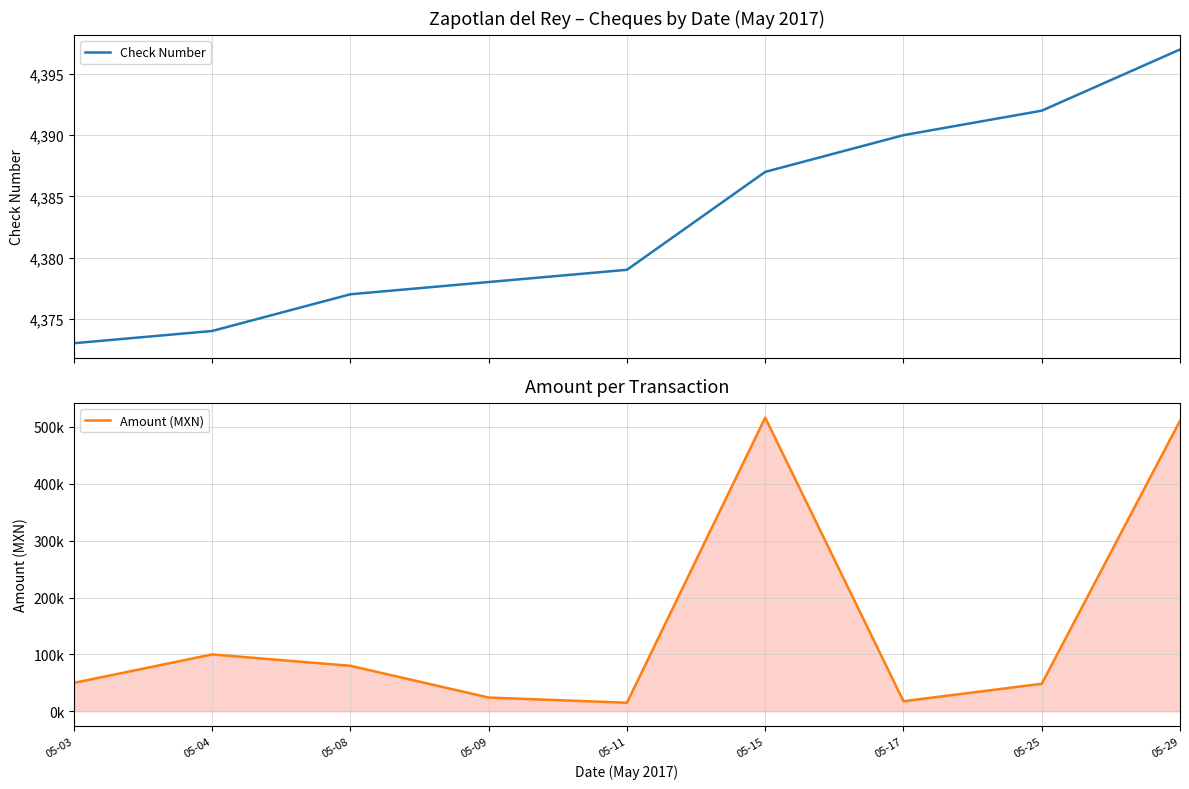

Does the chart have visible grid lines?

Yes